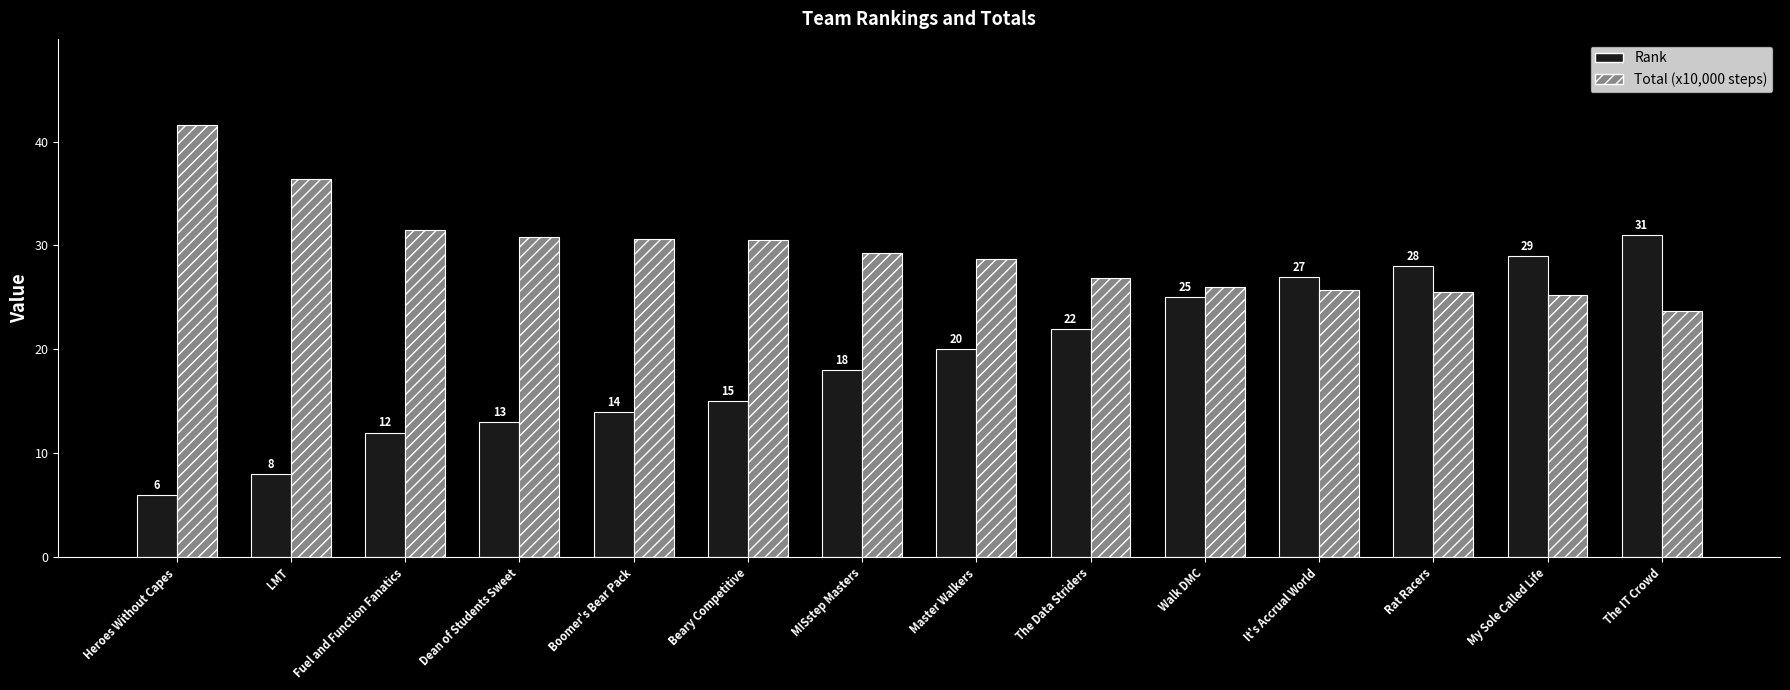

What is the total value across all series at My Sole Called Life?

54.3